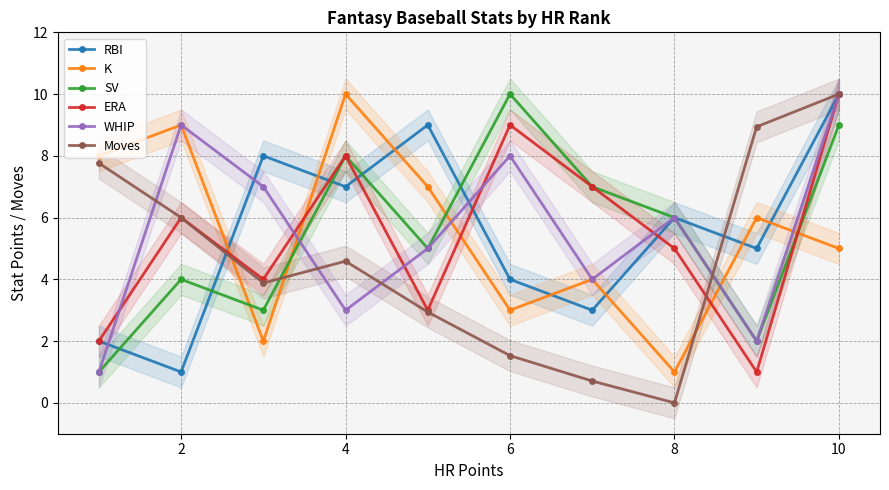

At which label does Moves reach its peak?

10